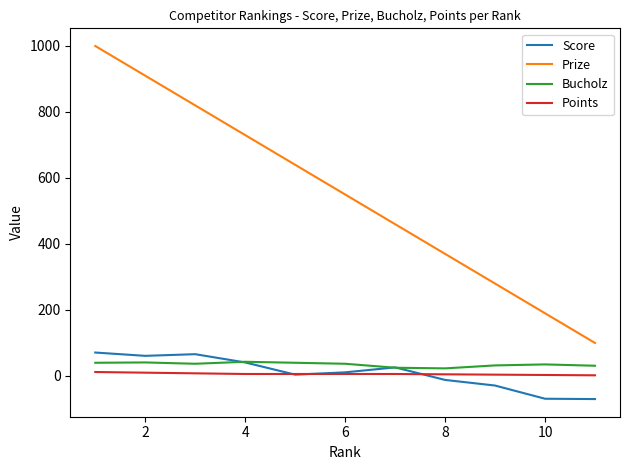

Which series has the largest total across all categories?

Prize